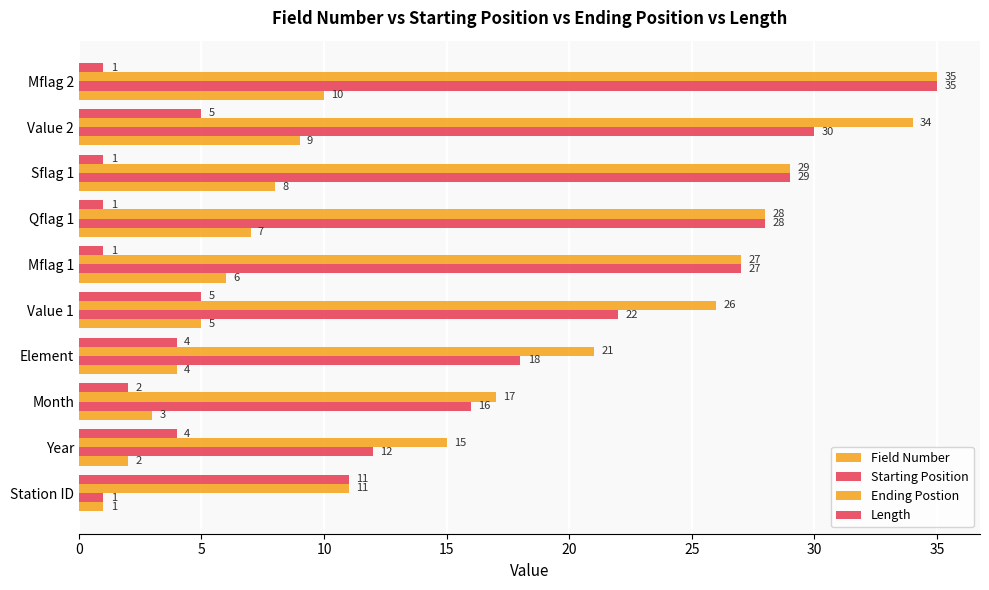

How many series are shown in this chart?

4